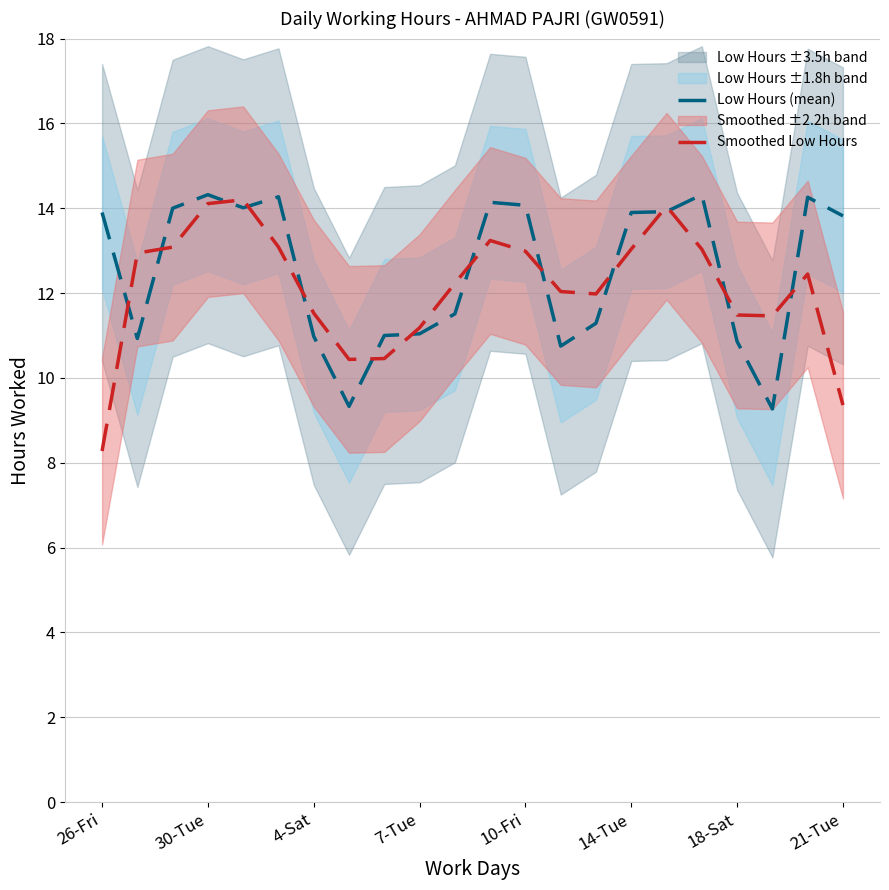

What is the difference between the Low Hours (mean) values at 10 and 15?

2.4